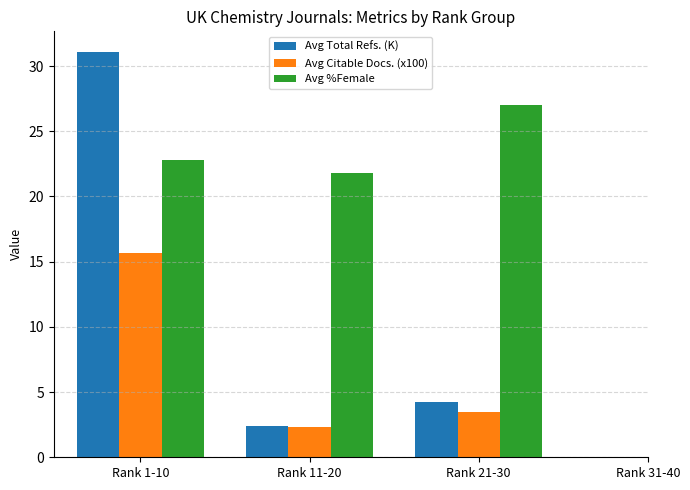

What are all the series names shown in the legend?

Avg Total Refs. (K), Avg Citable Docs. (x100), Avg %Female